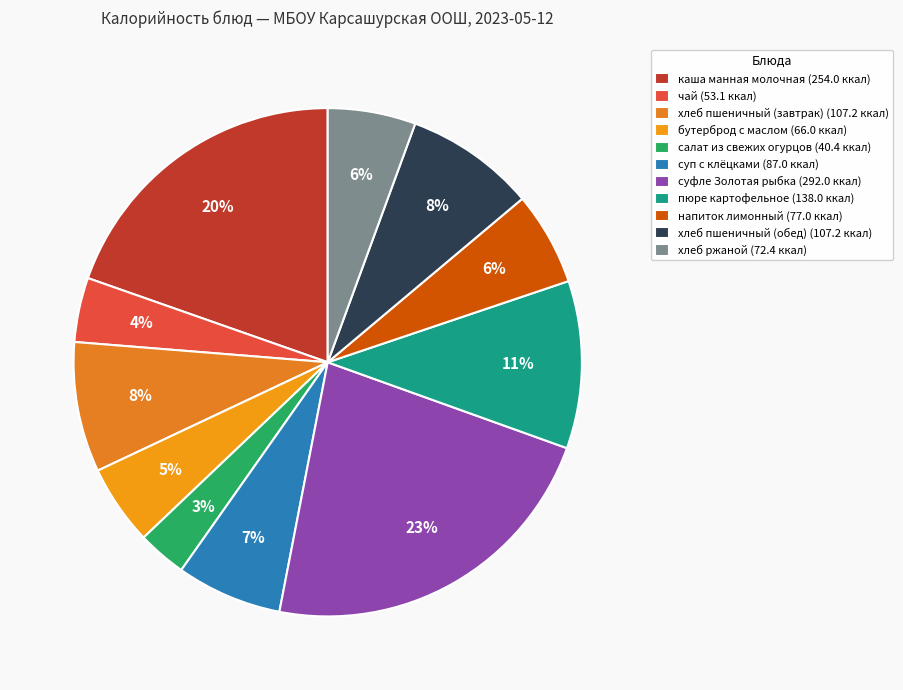

Is there any slice that represents more than half of the pie?

No